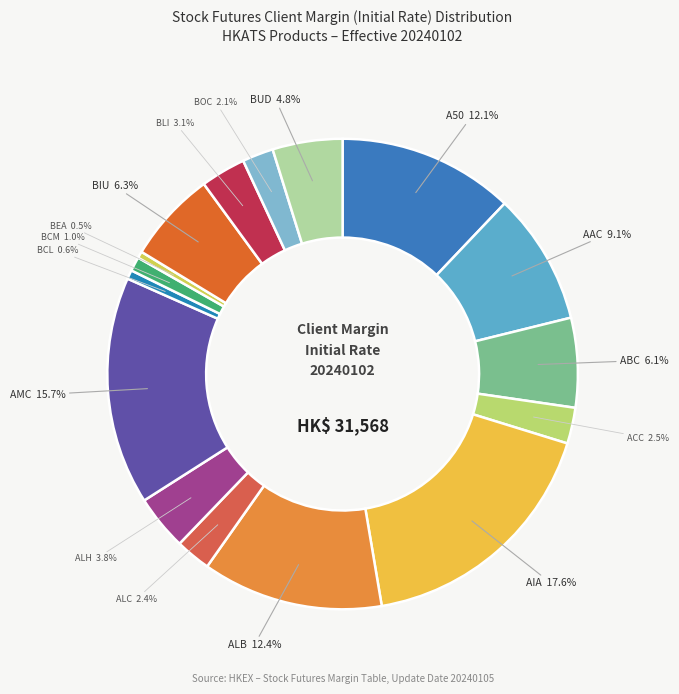

Do AMC and BEA together represent more than half of the pie?

No